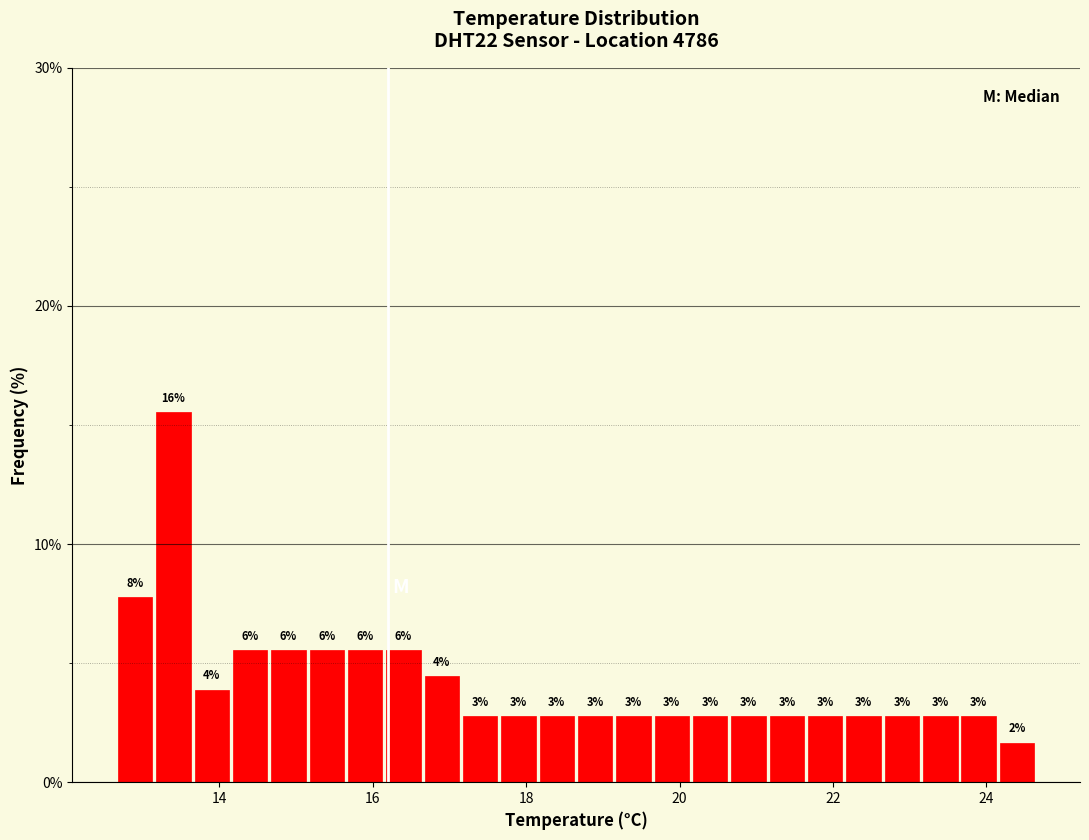

Around what value on the x-axis is the tallest bar? Give the approximate position of its centre, as read against the axis.

13.4